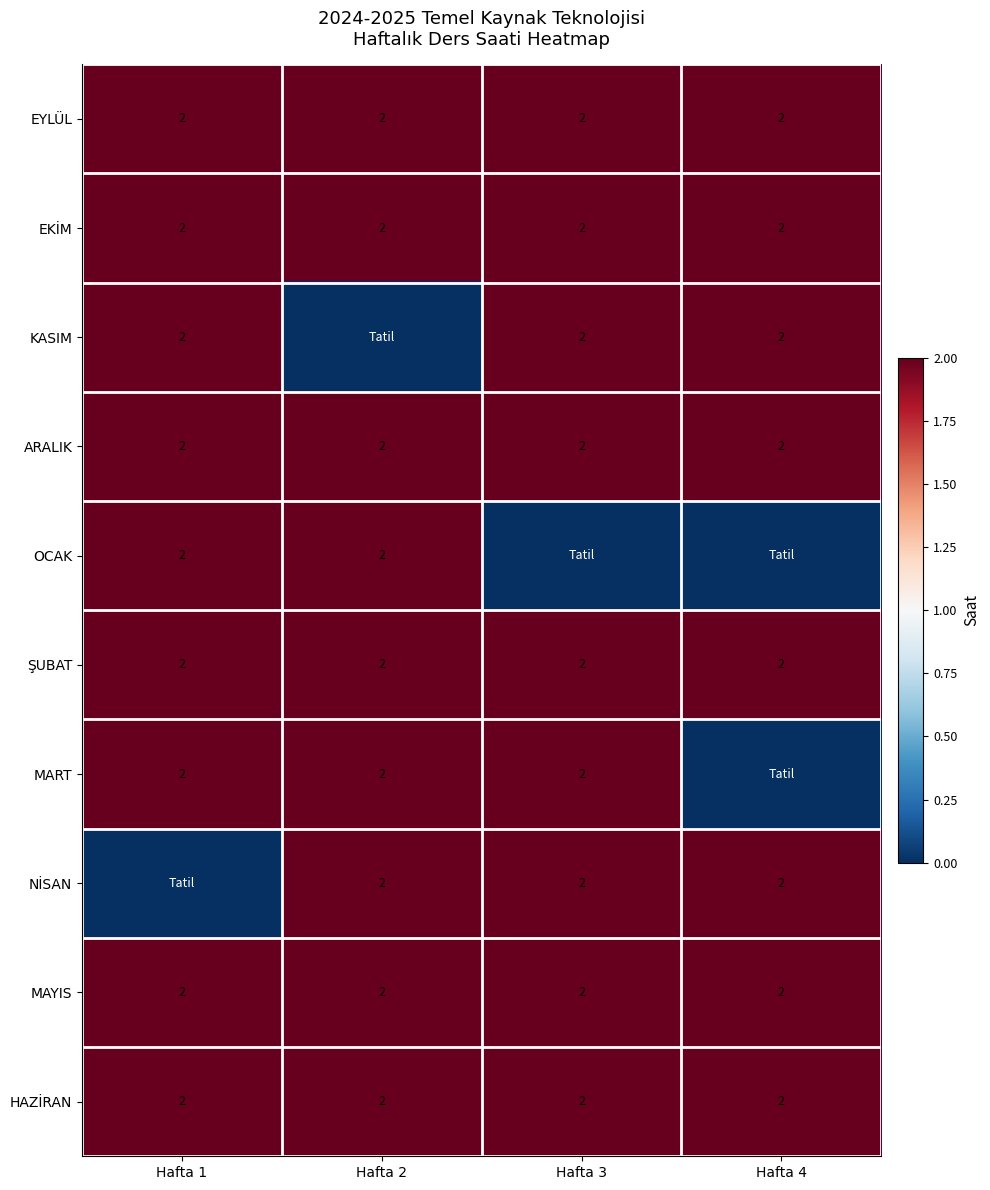

At how many categories does at least one series exceed 0?

4